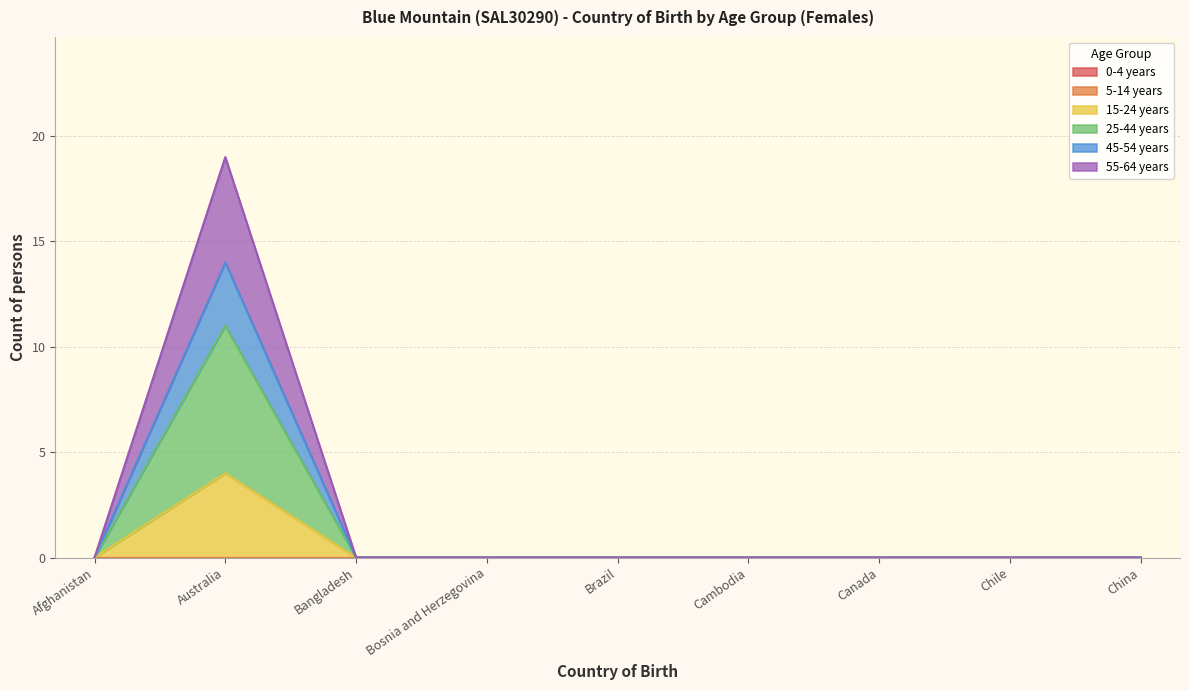

Rank the categories by 45-54 years value from highest to lowest.

Australia, Afghanistan, Bangladesh, Bosnia and Herzegovina, Brazil, Cambodia, Canada, Chile, China